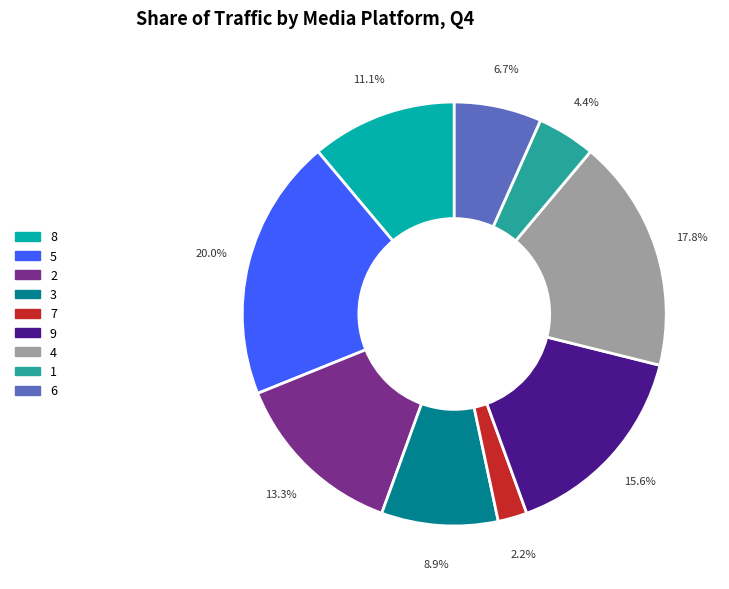

Which has a higher value, 4 or 1?

4